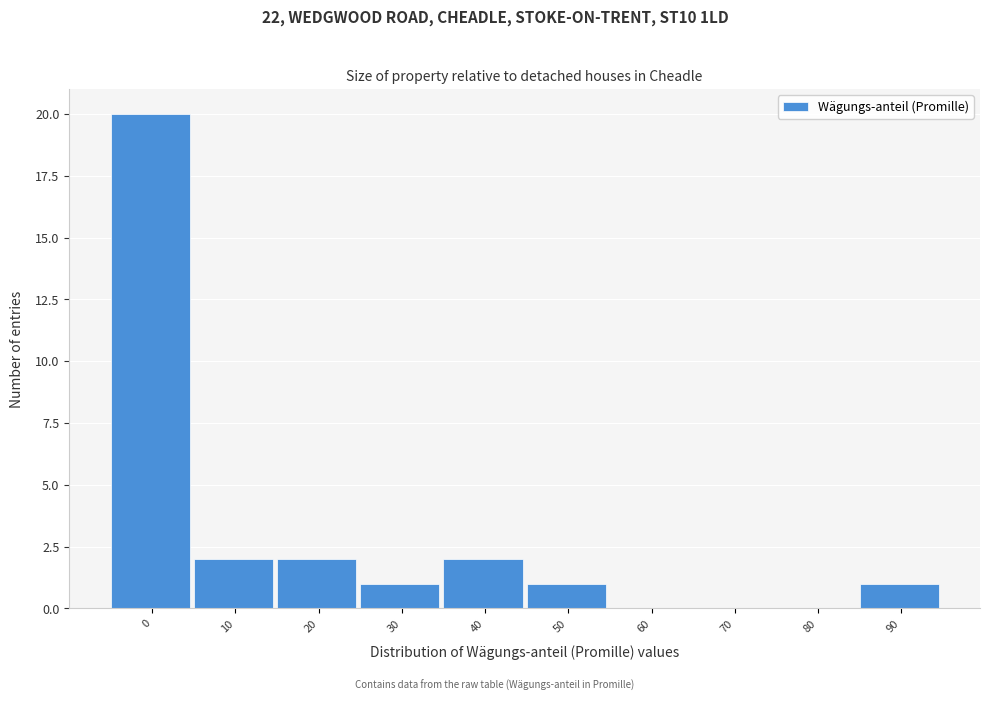

Reading left to right, transcribe all the data shown in this chart.

0=20	10=2	20=2	30=1	40=2	50=1	60=0	70=0	80=0	90=1